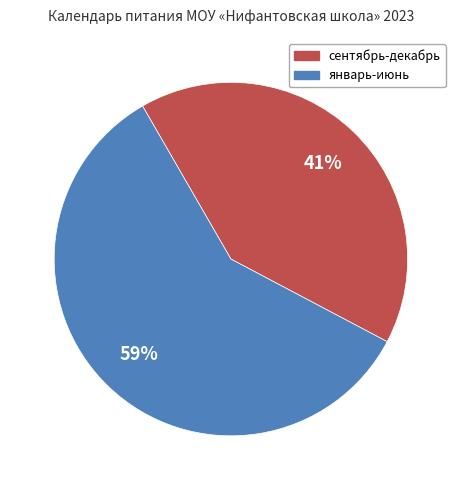

To the nearest percent, what is the difference between the largest and smallest slice percentages?

18%